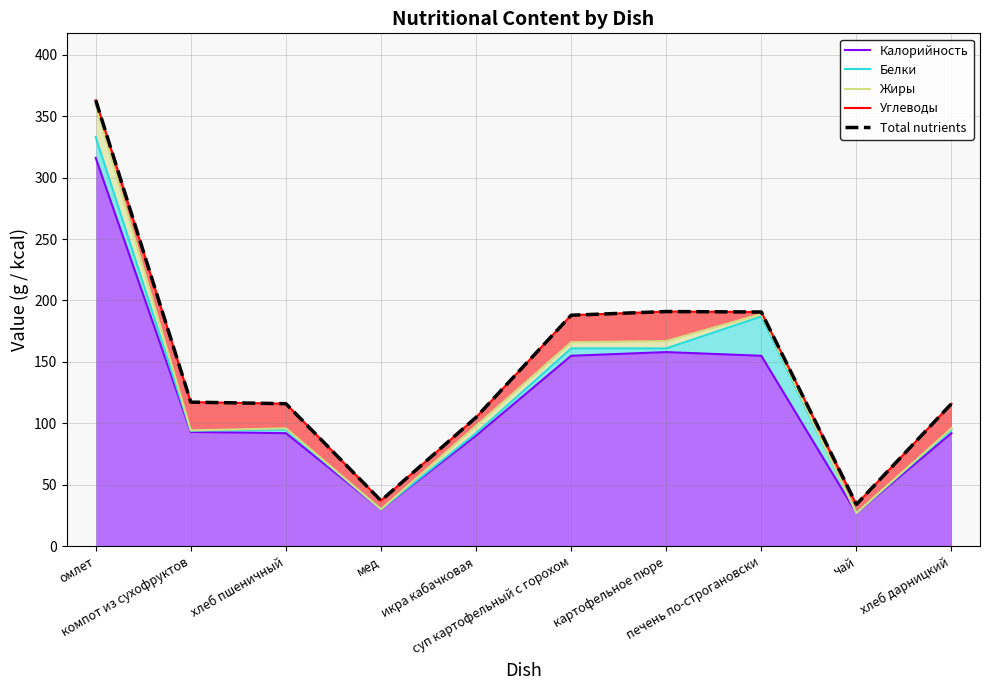

At how many categories does at least one series exceed 276?

1